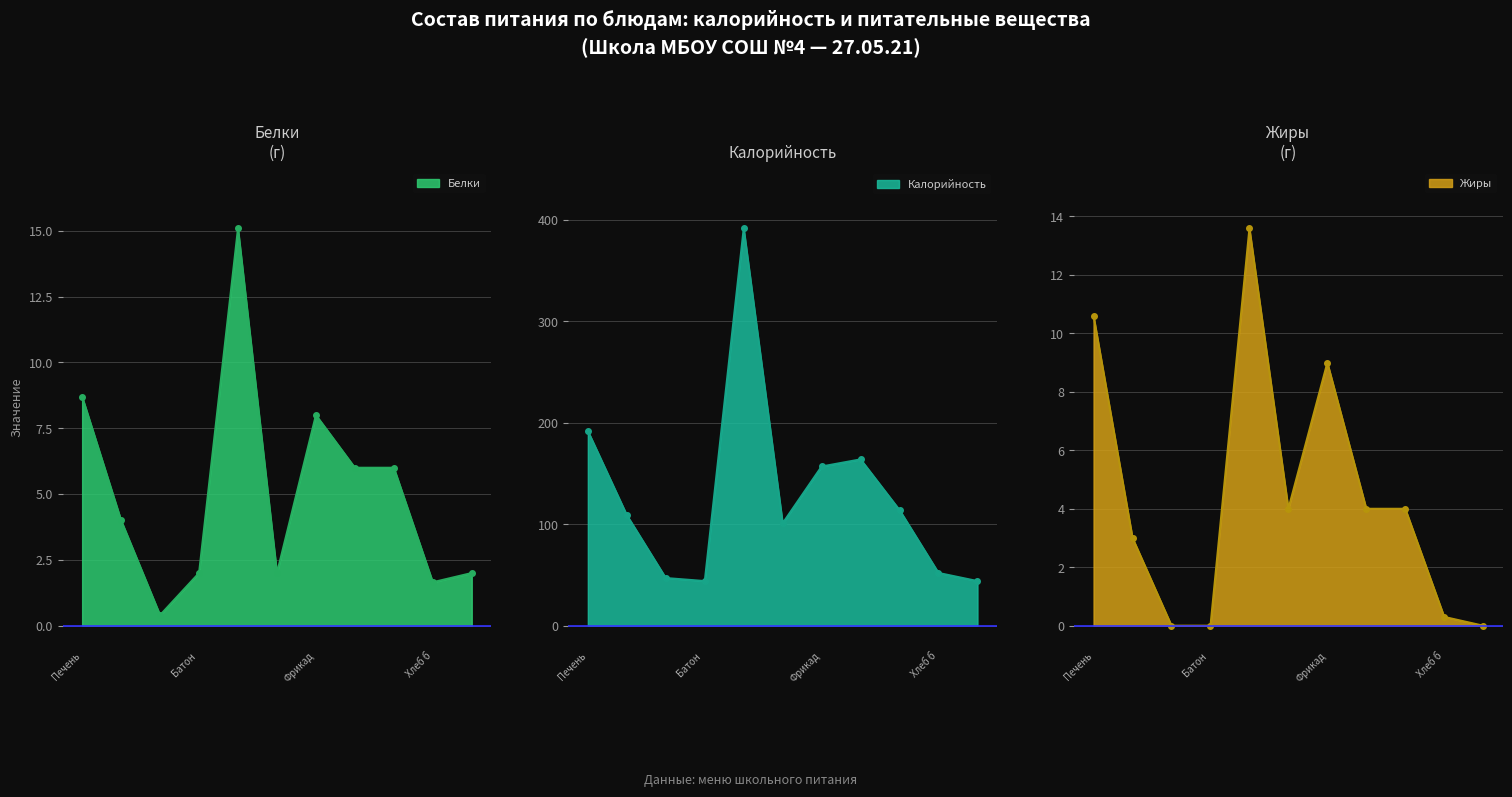

True or false: Калорийность has more than 2 points higher than both neighbors.

False